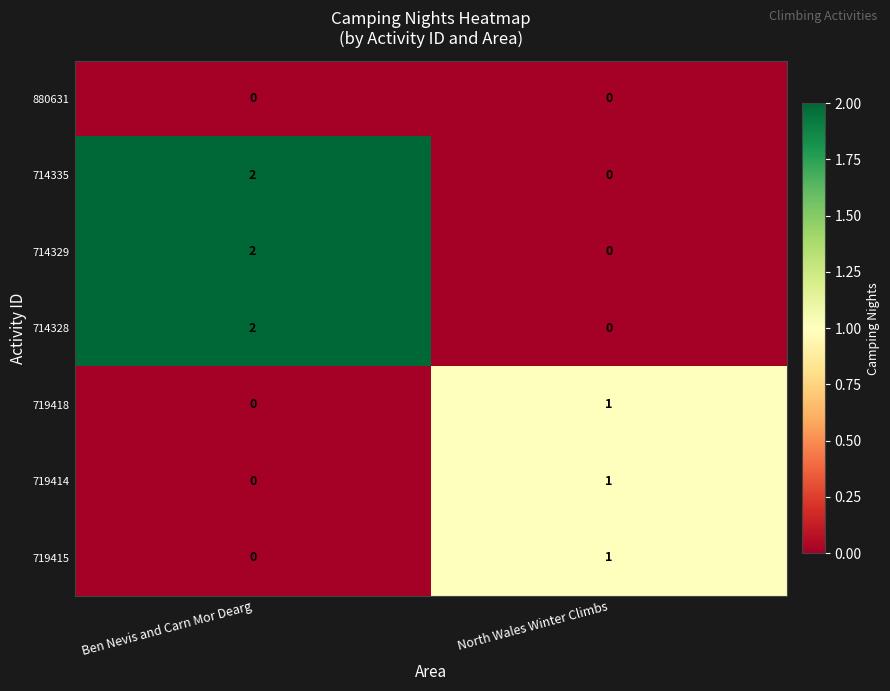

At which category is the sum across all series the highest?

Ben Nevis and Carn Mor Dearg